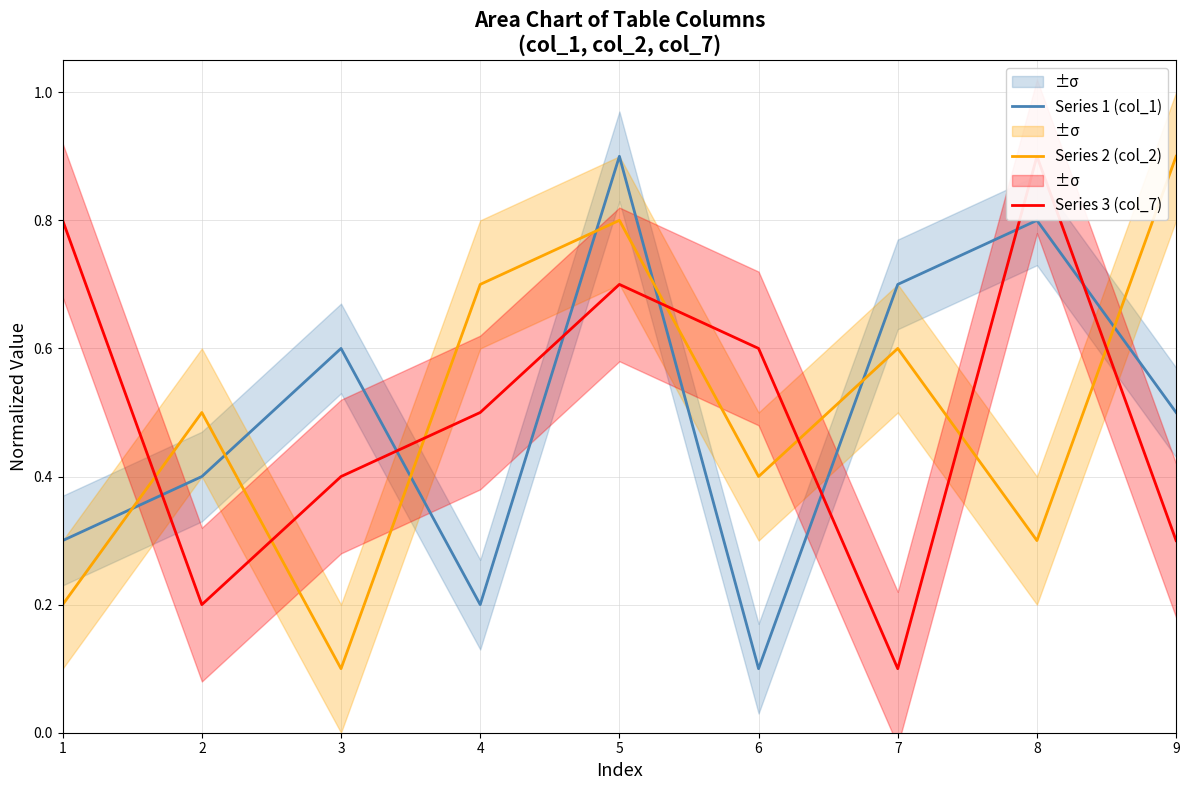

Reading left to right, extract all data points from this chart.

Series 1 (col_1): 1=0.3	2=0.4	3=0.6	4=0.2	5=0.9	6=0.1	7=0.7	8=0.8	9=0.5
Series 2 (col_2): 1=0.2	2=0.5	3=0.1	4=0.7	5=0.8	6=0.4	7=0.6	8=0.3	9=0.9
Series 3 (col_7): 1=0.8	2=0.2	3=0.4	4=0.5	5=0.7	6=0.6	7=0.1	8=0.9	9=0.3